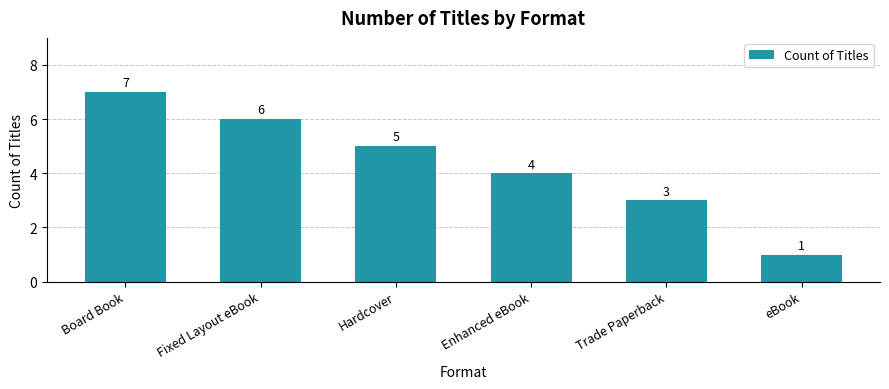

What is the sum of all values?

26